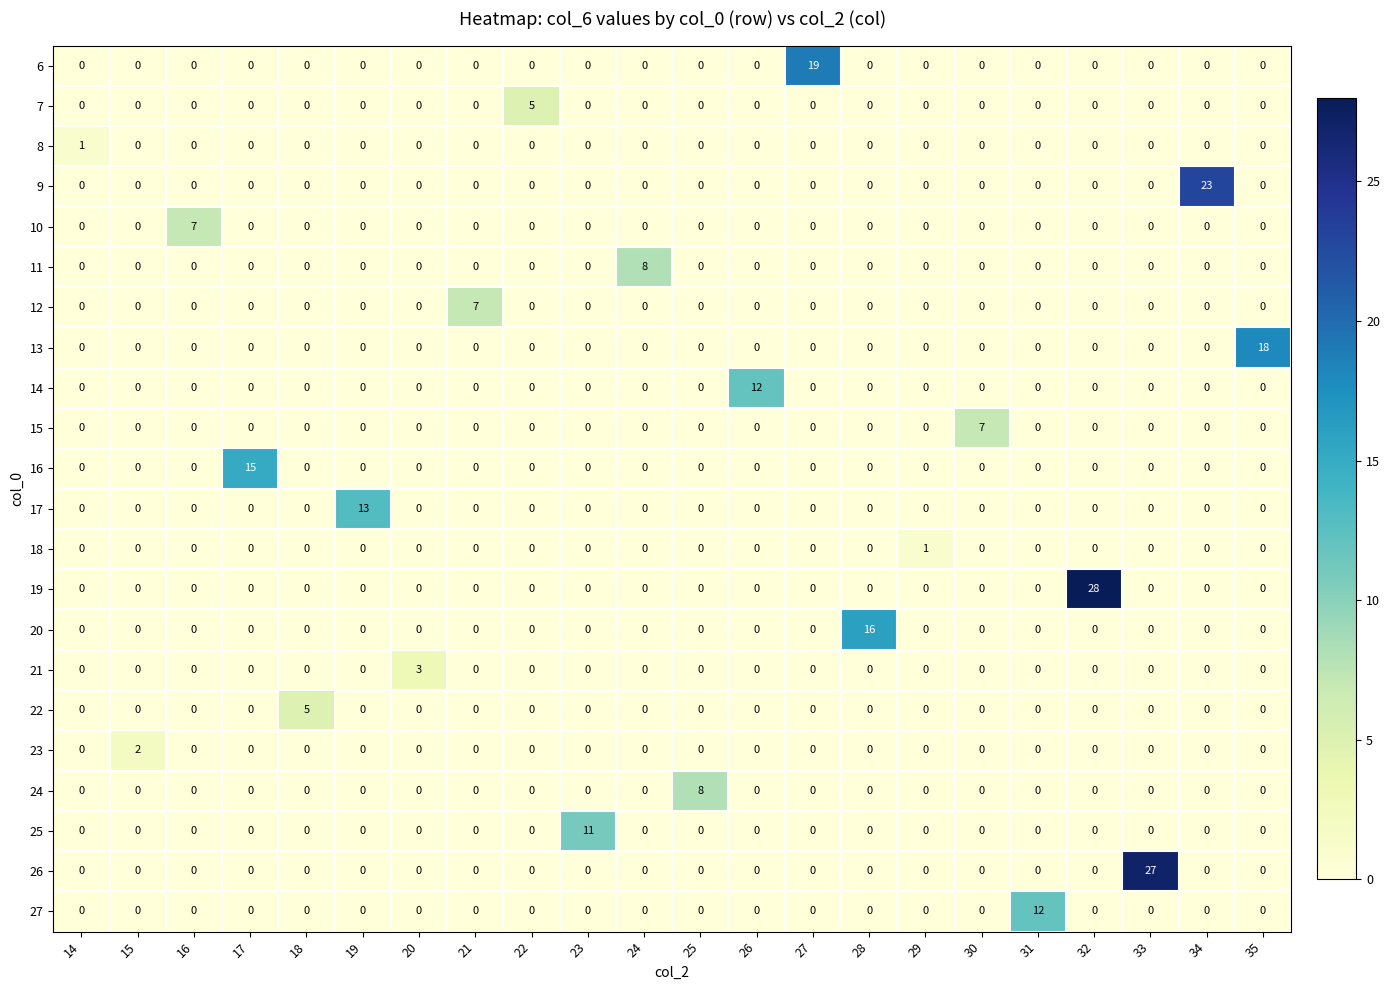

At which category is the sum across all series the highest?

32